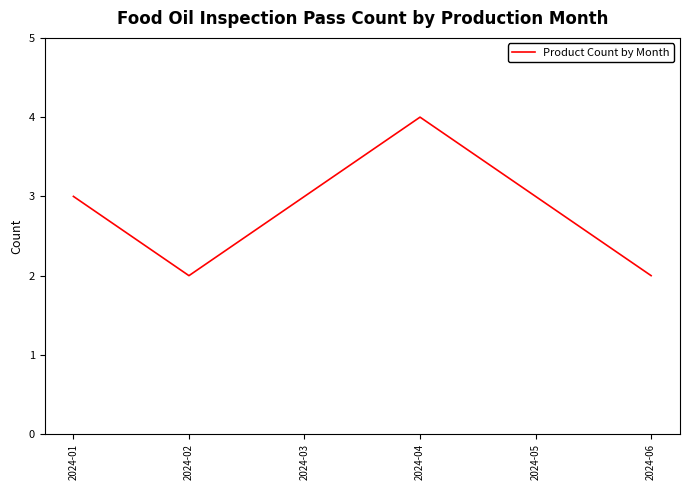

What is the difference between the second highest and minimum values?

1